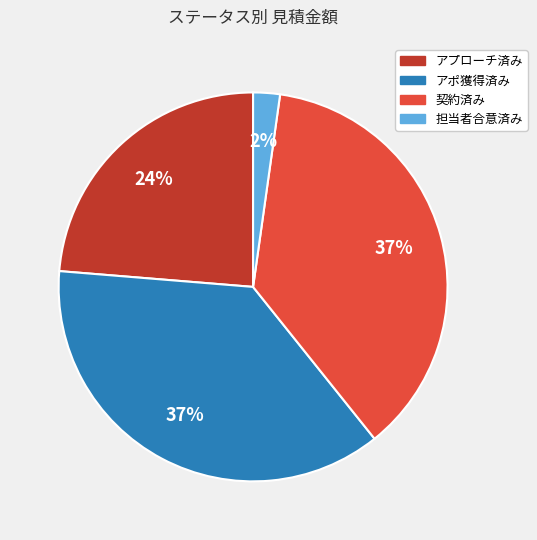

True or false: アポ獲得済み accounts for 51% of the total.

False